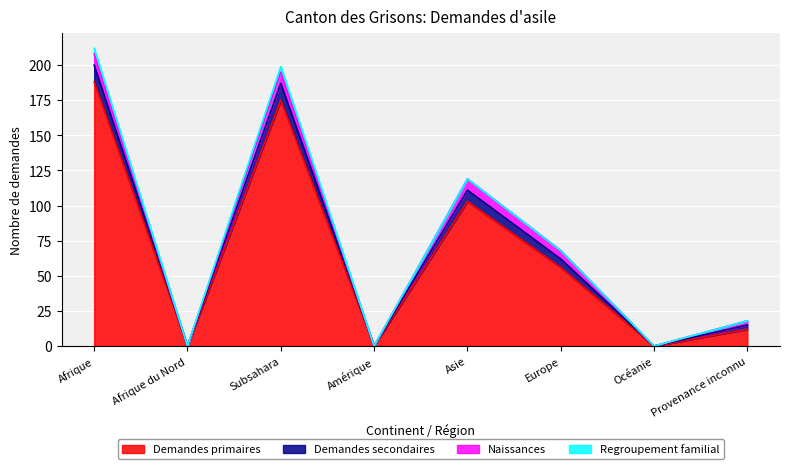

Between Asie and Europe, which is larger?

Asie